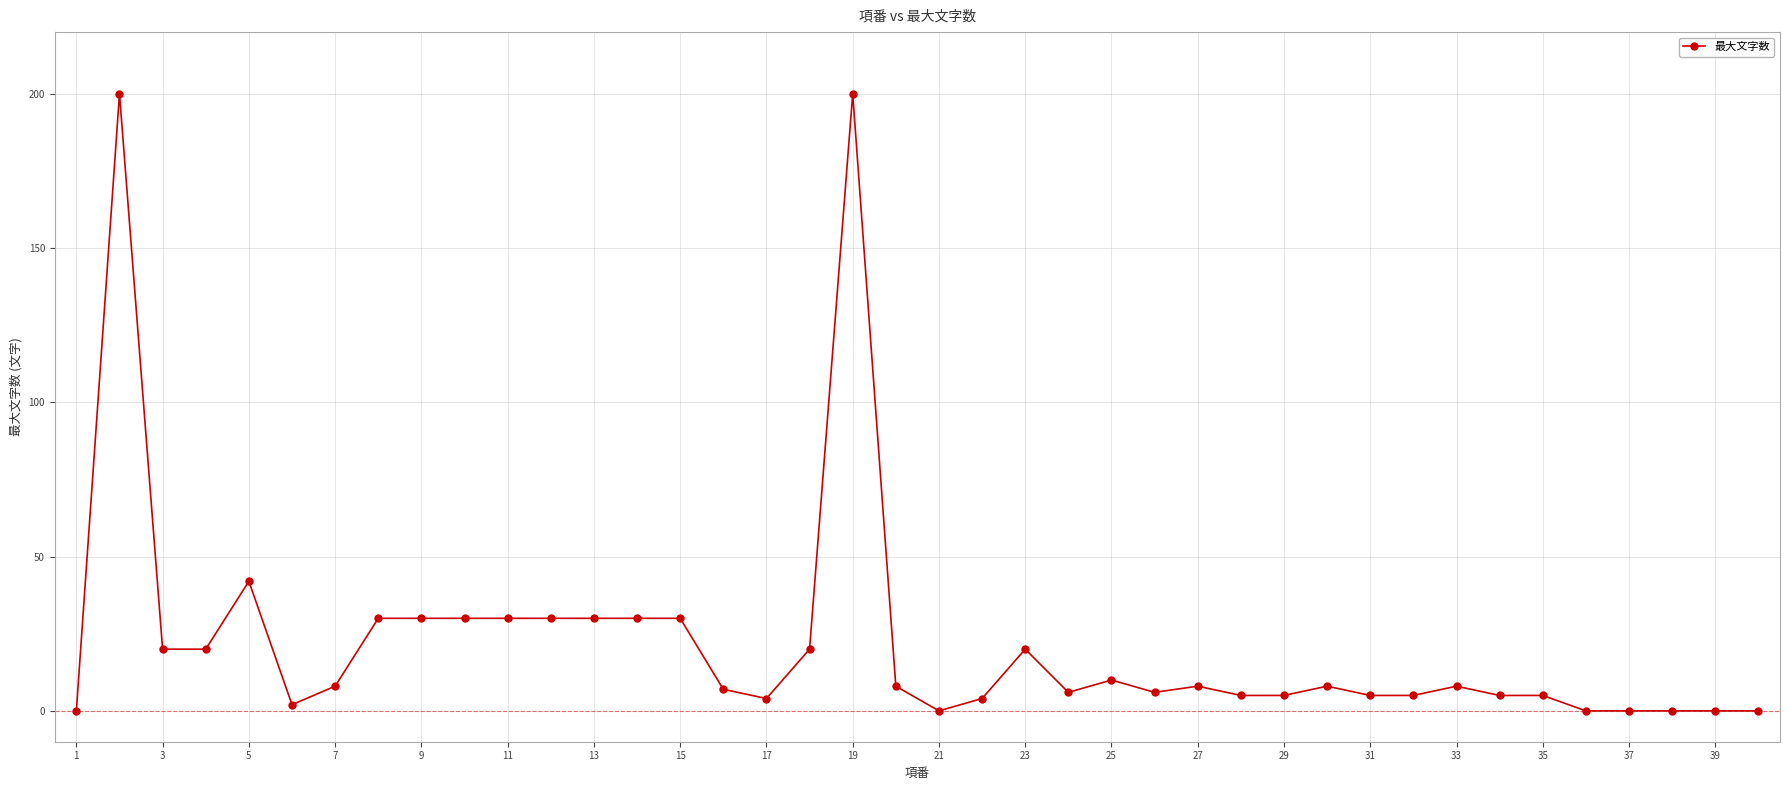

True or false: there are more than 2 points higher than both neighbors.

True